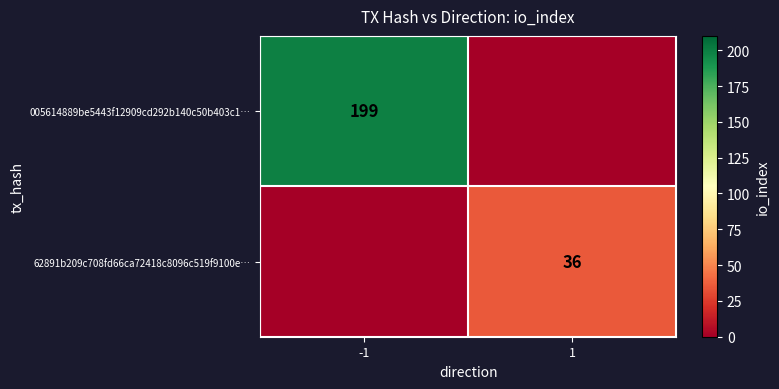

The 62891b209c708fd66ca72418c8096c519f9100e… series shows 58 at 1. True or false?

False